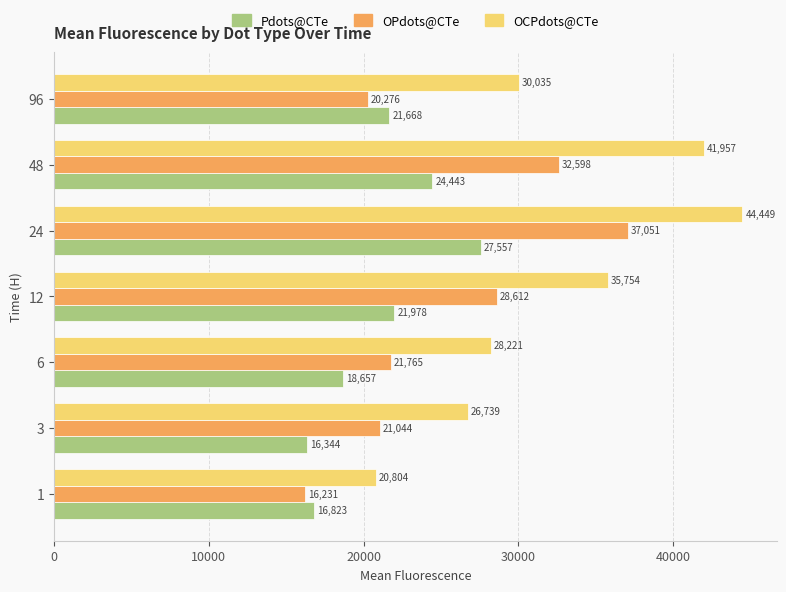

At which label is OCPdots@CTe closest to 32626?

96